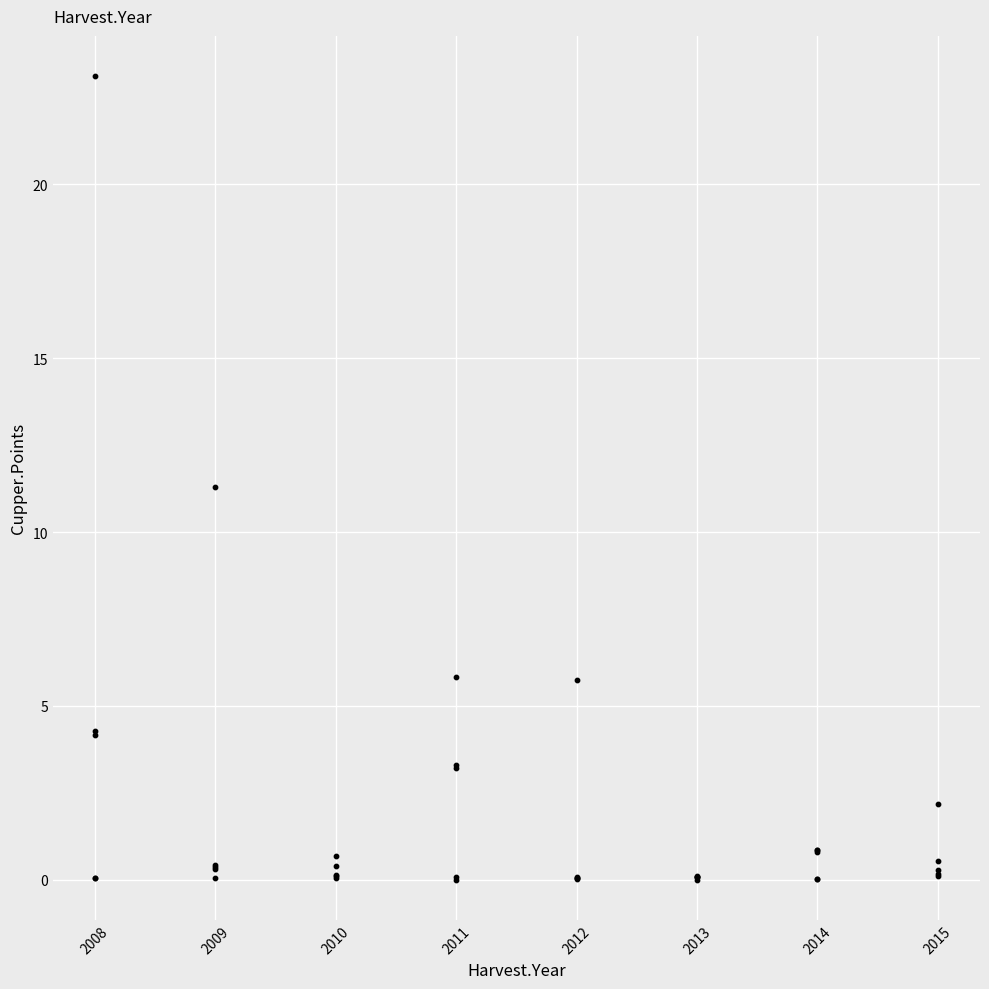

What Y value in the scatter plot is closest to 11?

11.3